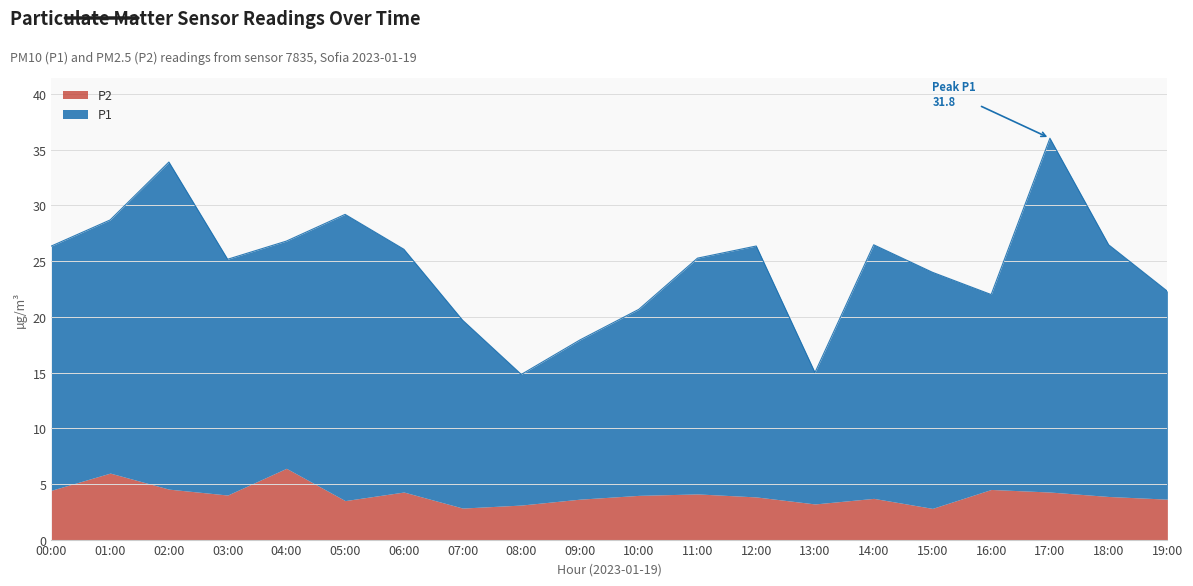

What is the sum of all values?

493.2